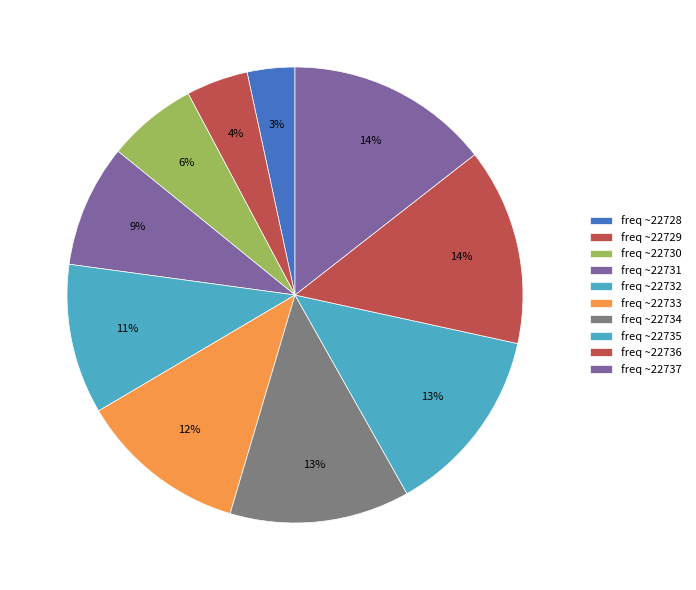

Is there any slice that represents more than half of the pie?

No